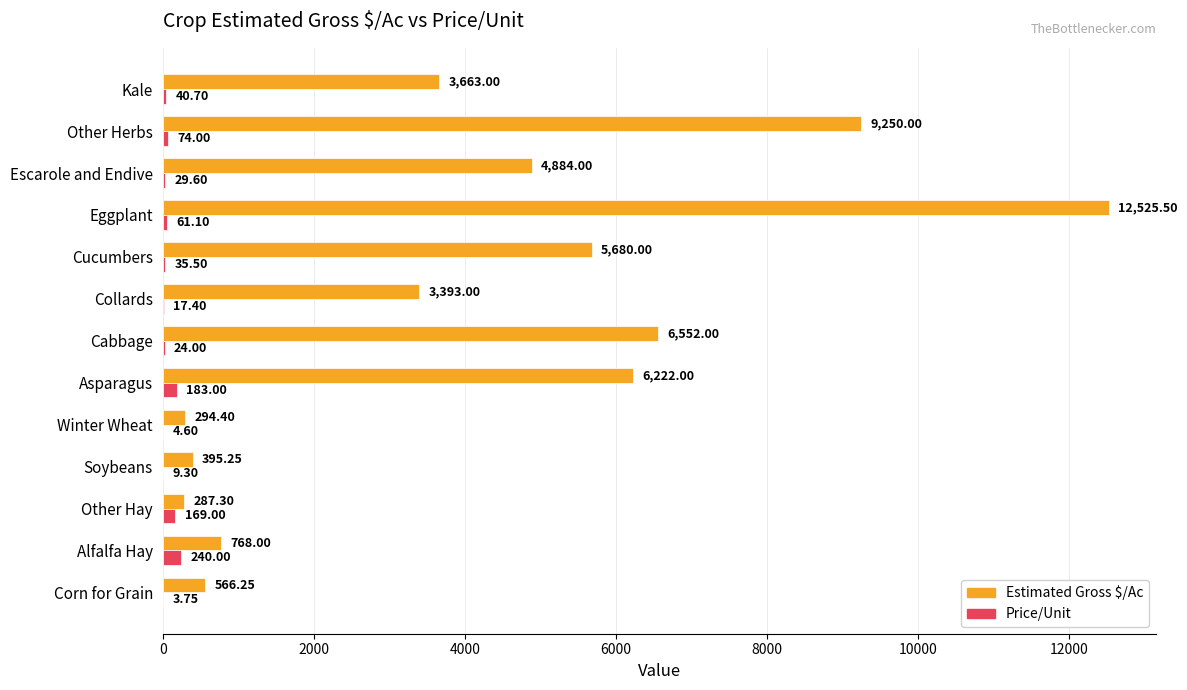

What is the sum of the Estimated Gross $/Ac values at Cucumbers and Eggplant?

18205.5